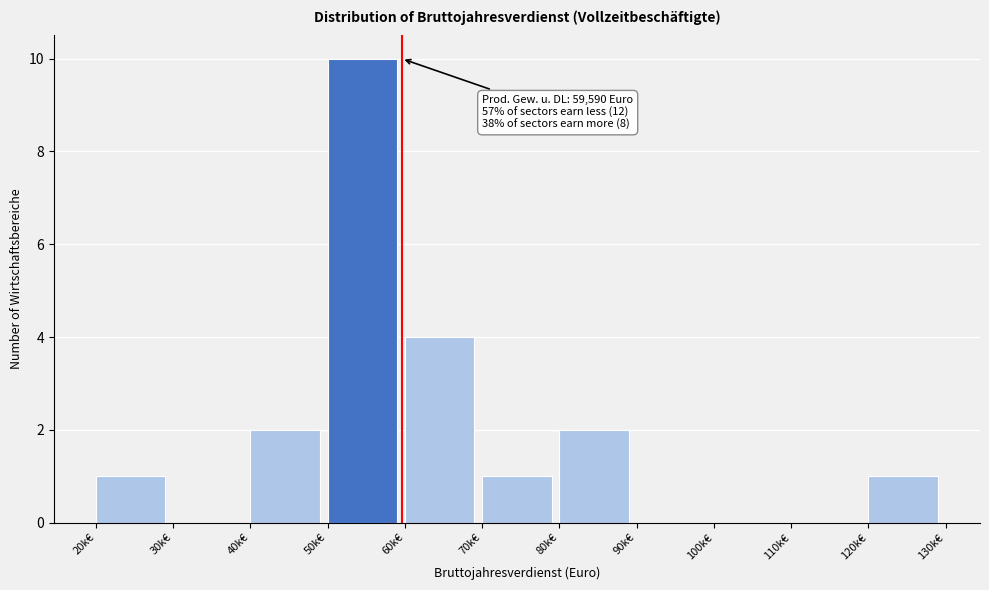

Reading left to right, list all the values displayed in this chart.

20k€=1	30k€=0	40k€=2	50k€=10	60k€=4	70k€=1	80k€=2	90k€=0	100k€=0	110k€=0	120k€=1